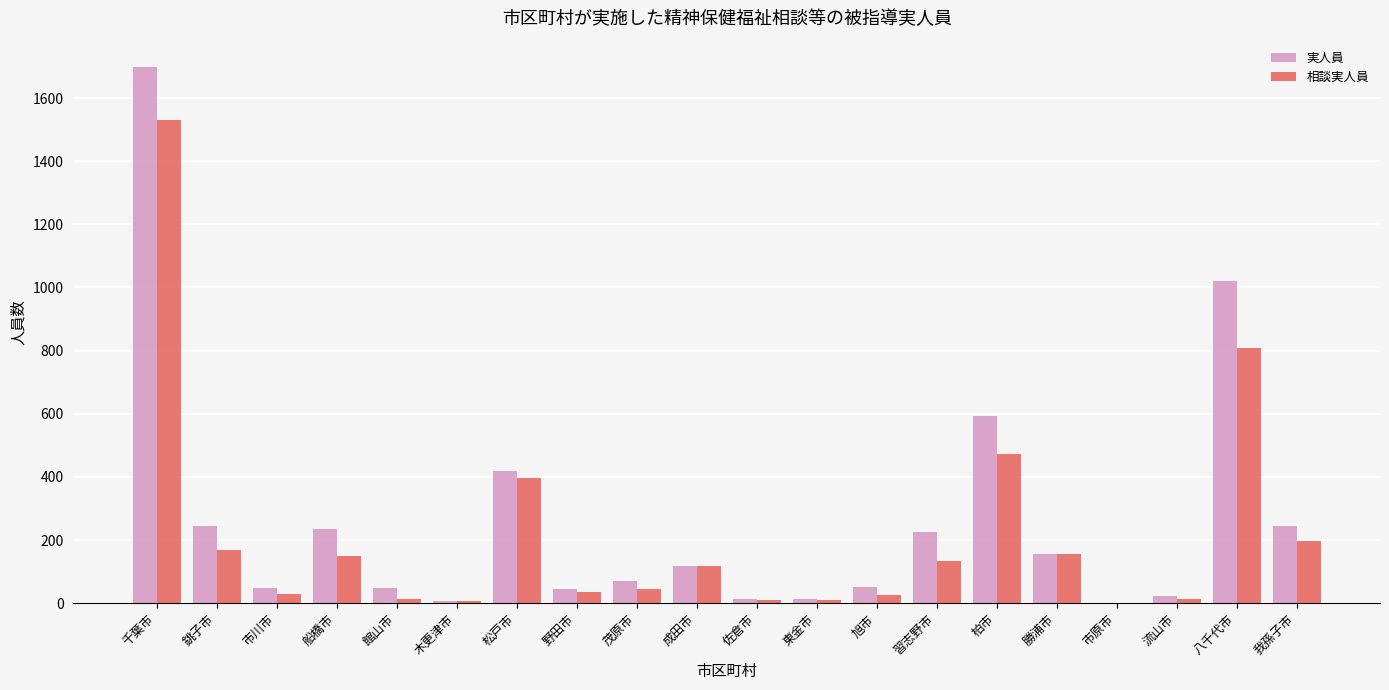

What is the maximum value for 実人員?

1697